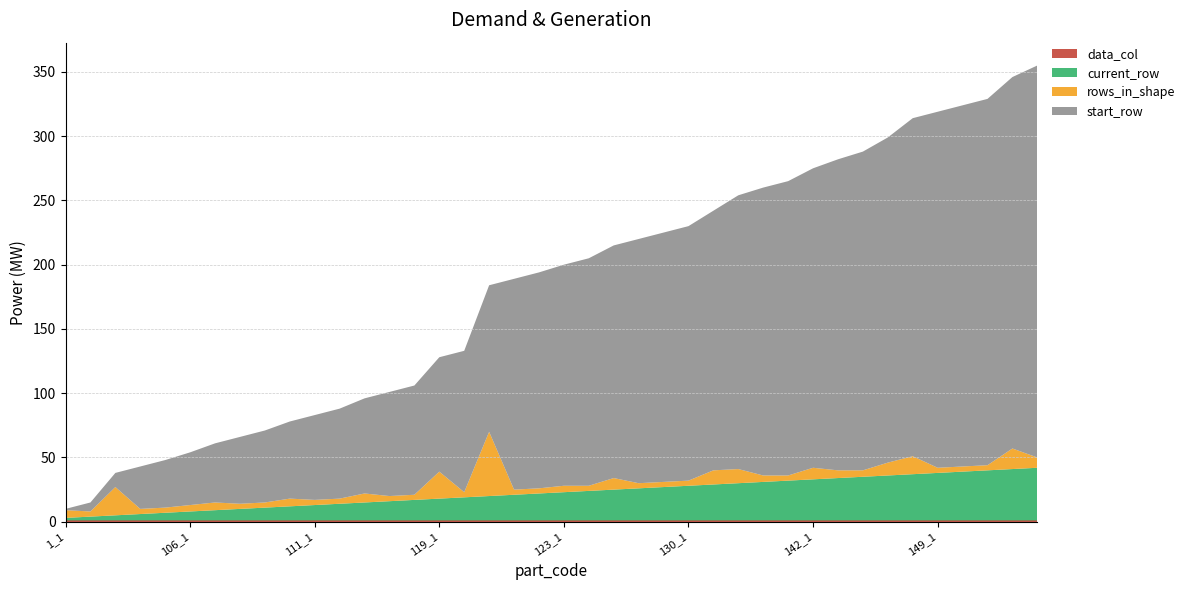

Reading right to left, transcribe all the data shown in this chart.

start_row: 305	289	285	281	277	263	253	248	242	233	229	224	213	202	198	194	190	181	177	172	168	164	114	110	89	85	81	74	70	66	60	56	52	46	41	37	33	11	7	1
rows_in_shape: 8	16	4	4	4	14	10	5	6	9	4	5	11	11	4	4	4	9	4	5	4	4	50	4	21	4	4	7	4	4	6	4	4	6	5	4	4	22	4	6
current_row: 41	40	39	38	37	36	35	34	33	32	31	30	29	28	27	26	25	24	23	22	21	20	19	18	17	16	15	14	13	12	11	10	9	8	7	6	5	4	3	2
data_col: 1	1	1	1	1	1	1	1	1	1	1	1	1	1	1	1	1	1	1	1	1	1	1	1	1	1	1	1	1	1	1	1	1	1	1	1	1	1	1	1